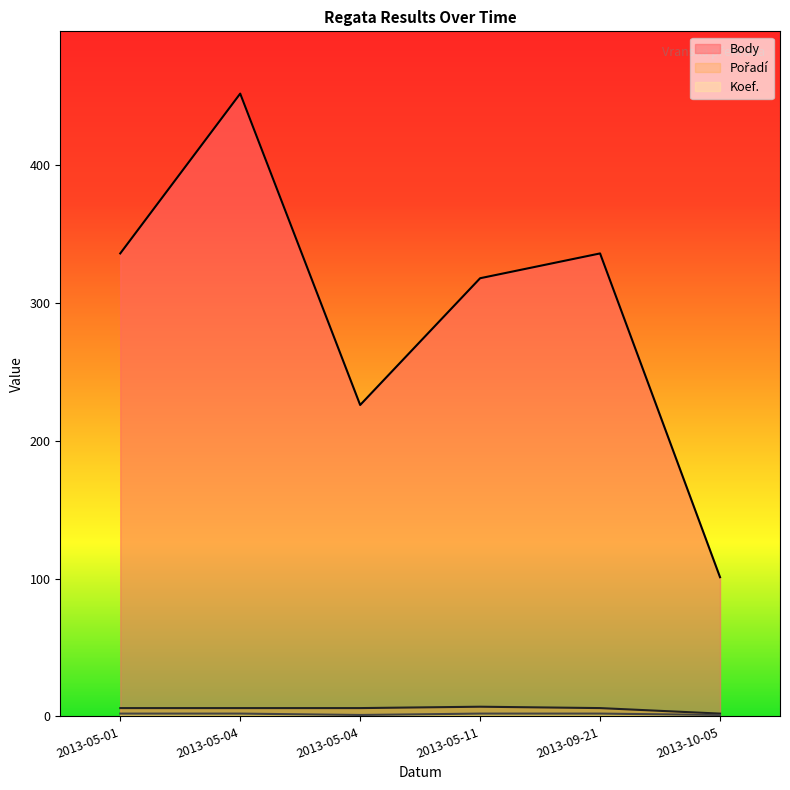

Rank the categories by Koef. value from highest to lowest.

2013-05-01, 2013-05-04, 2013-05-11, 2013-09-21, 2013-05-04, 2013-10-05